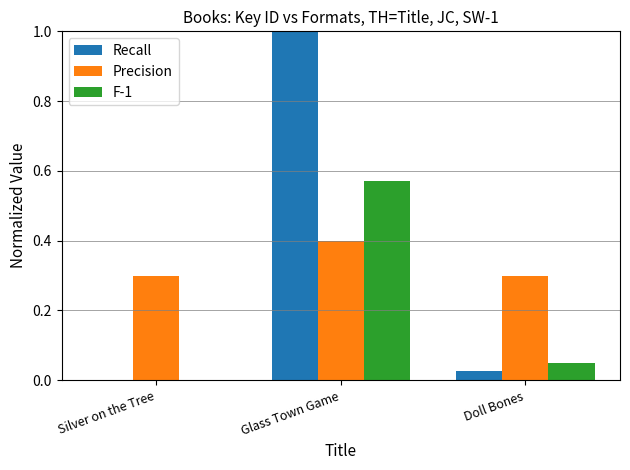

At which label is Recall closest to 0?

Silver on the Tree